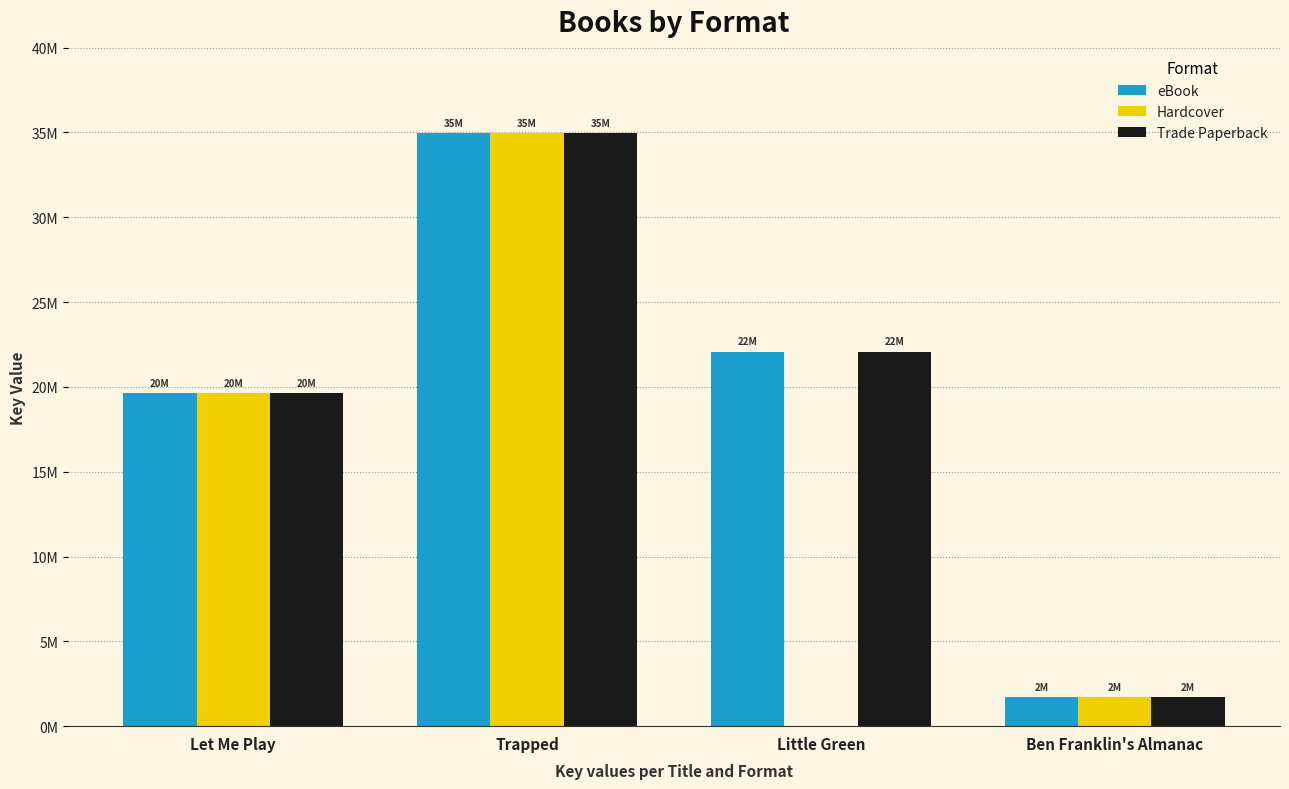

Where does the Trade Paperback series first go above 22086725?

Trapped